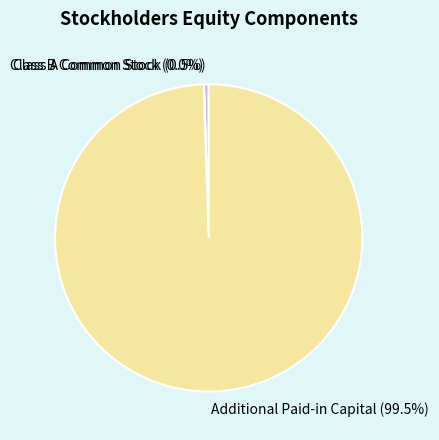

Between Additional Paid-in Capital and Class A Common Stock, which is larger?

Additional Paid-in Capital